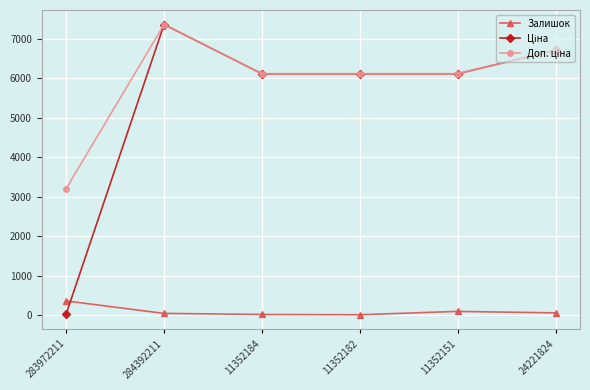

What is the highest value of the Залишок series?

360.0